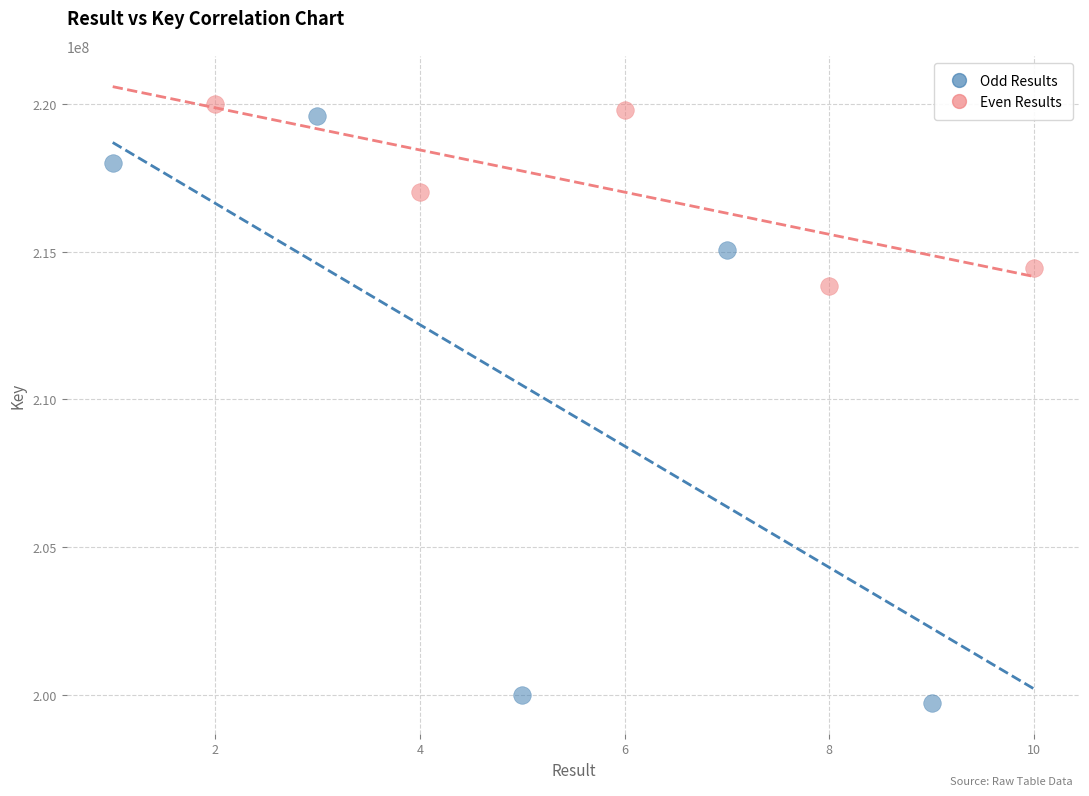

Which series reaches the minimum Y coordinate?

Odd Results